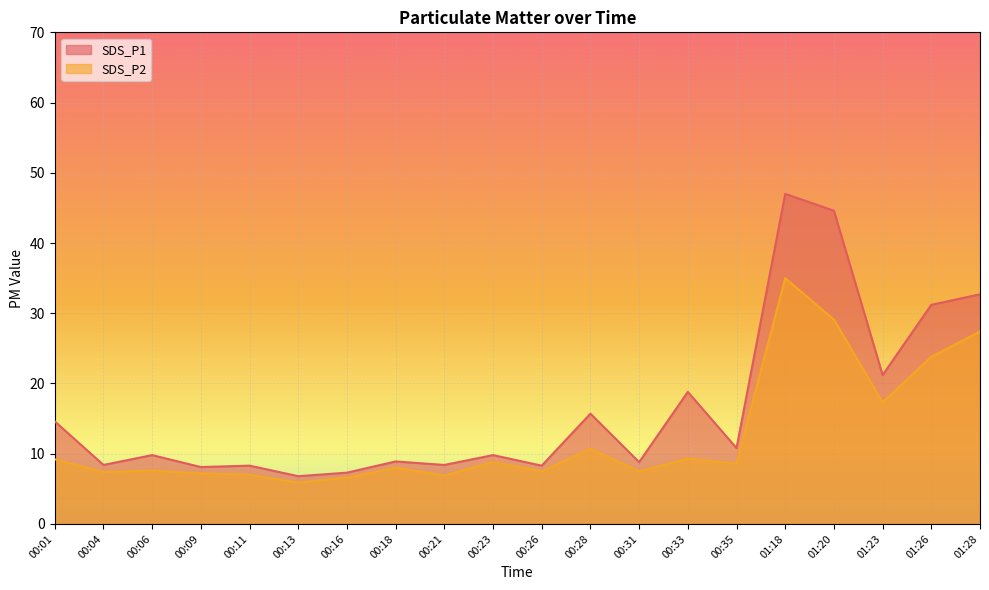

What is the value of the SDS_P2 point at the 8th from the left?

8.0